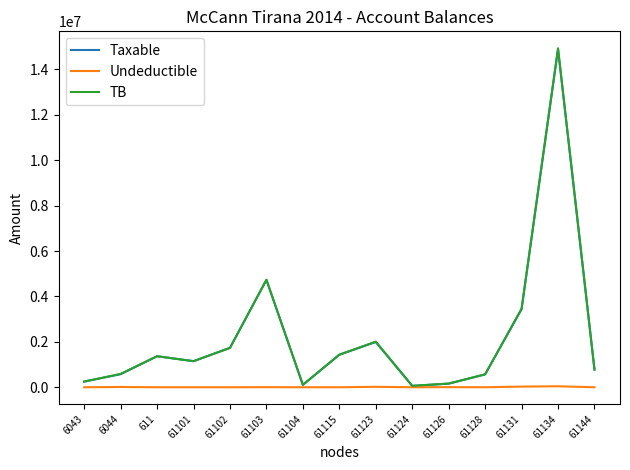

Which series has the widest spread of values?

TB